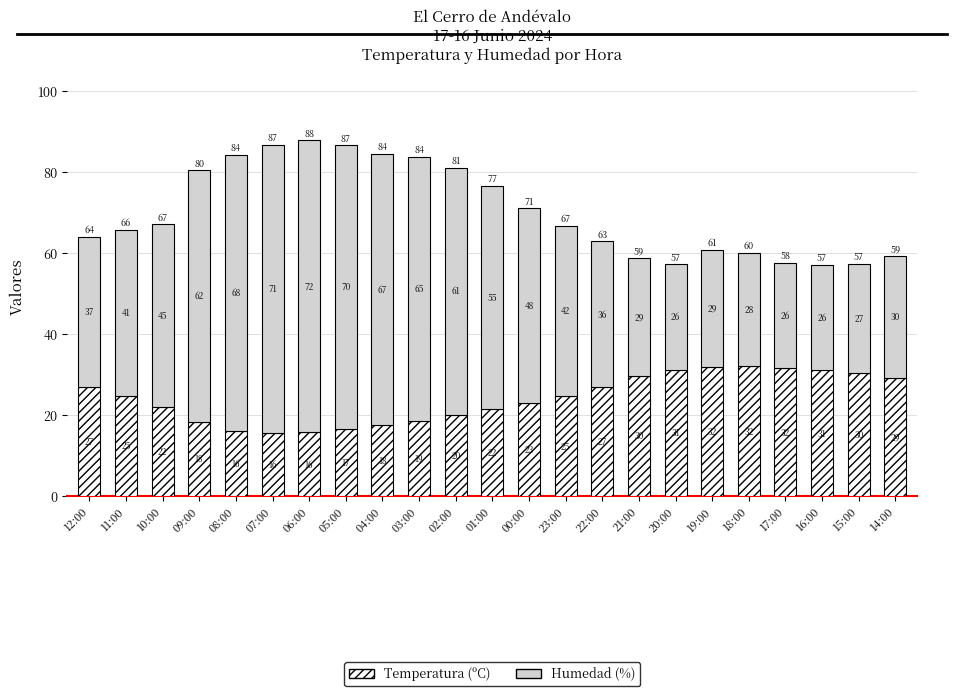

The Temperatura (ºC) series shows 31.6 at 17:00. True or false?

True